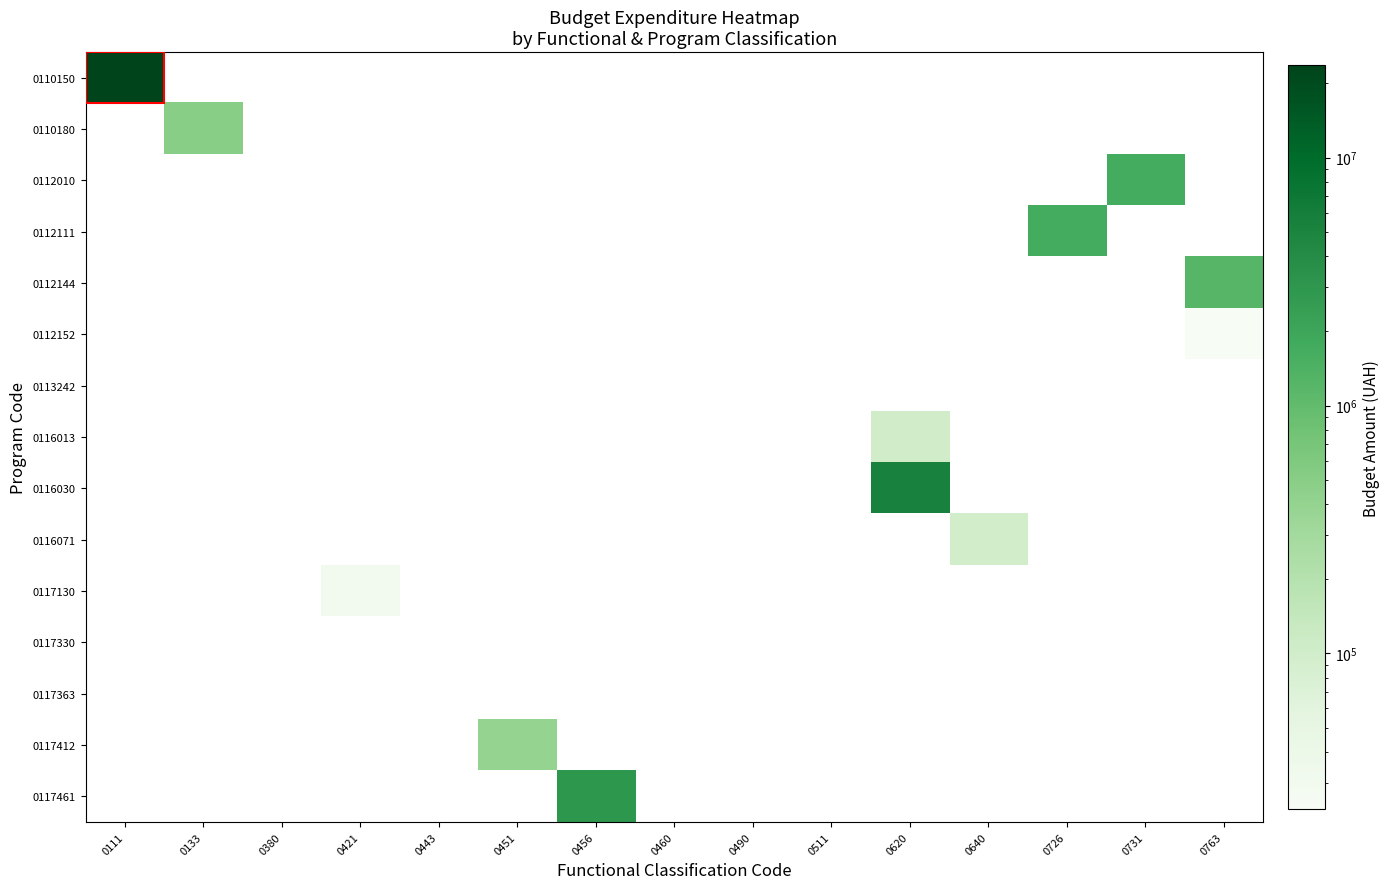

What is the spread (max minus min) of values at 0640?

99205